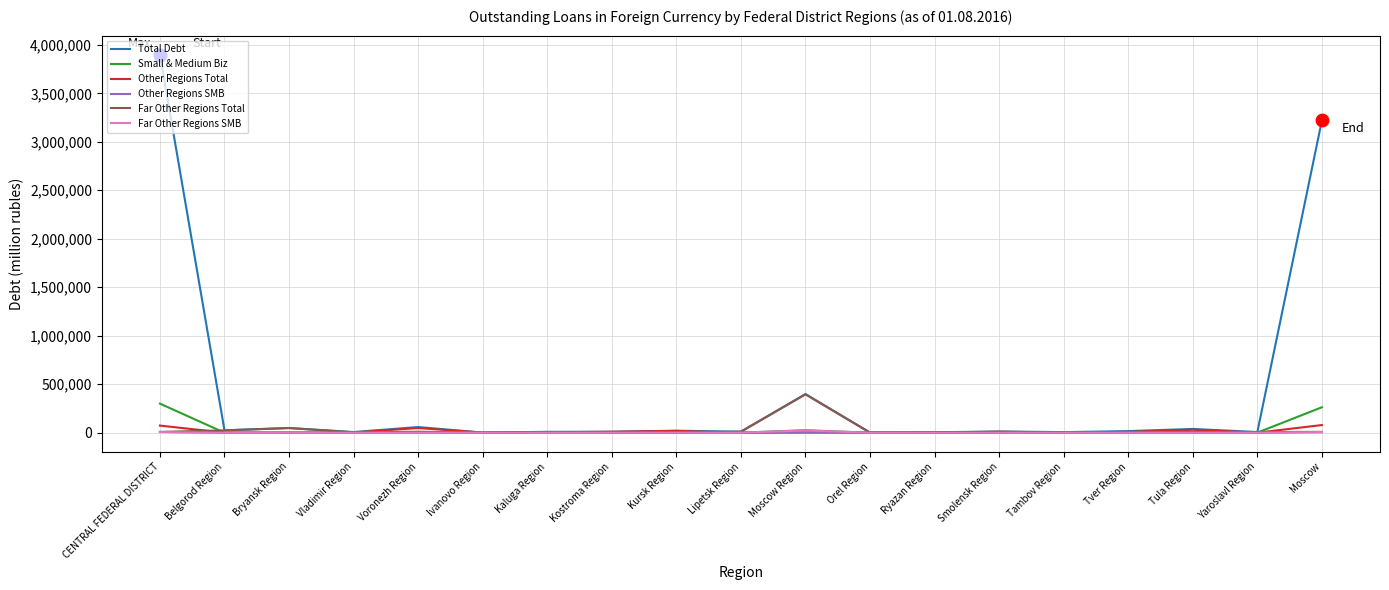

Which series has the widest spread of values?

Total Debt